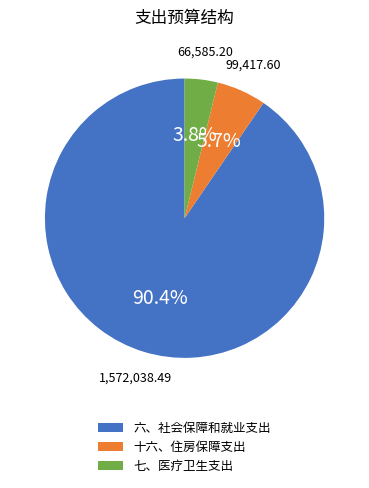

Which category accounts for the majority?

六、社会保障和就业支出